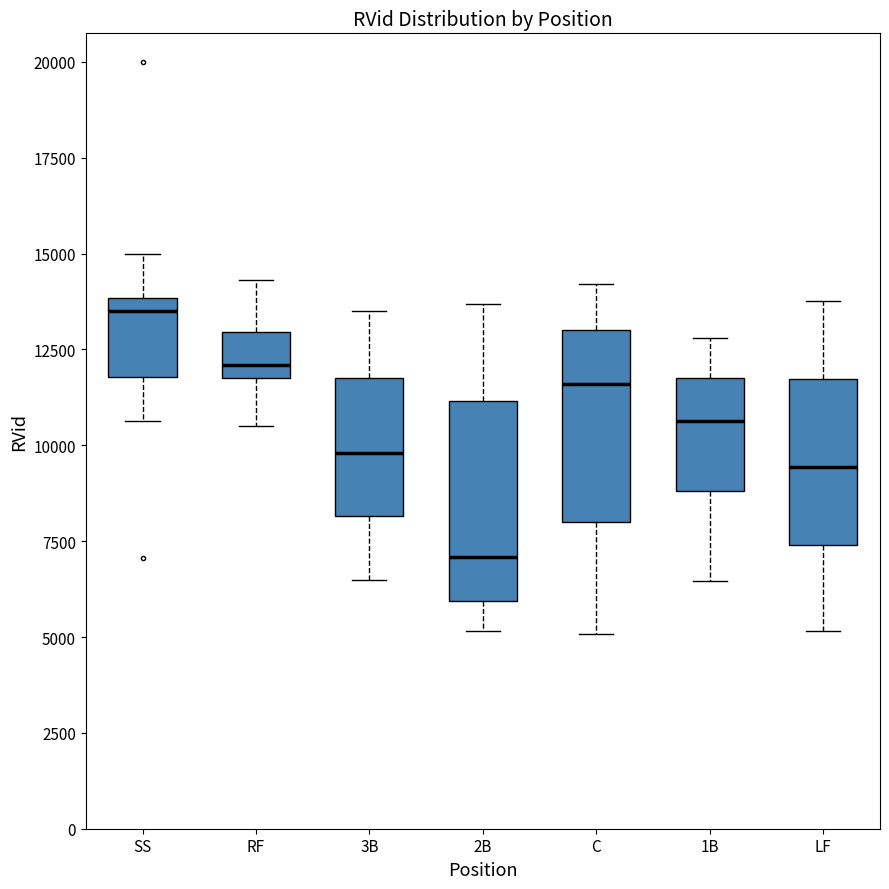

Where does the upper whisker of the box for 1B end on the y-axis? The values are not printed on the chart, so give them approximately, as read against the axis.

13000